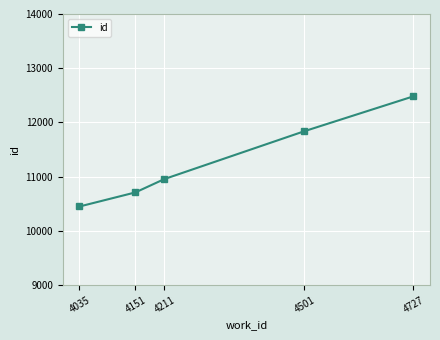

How many categories are shown in the chart?

5